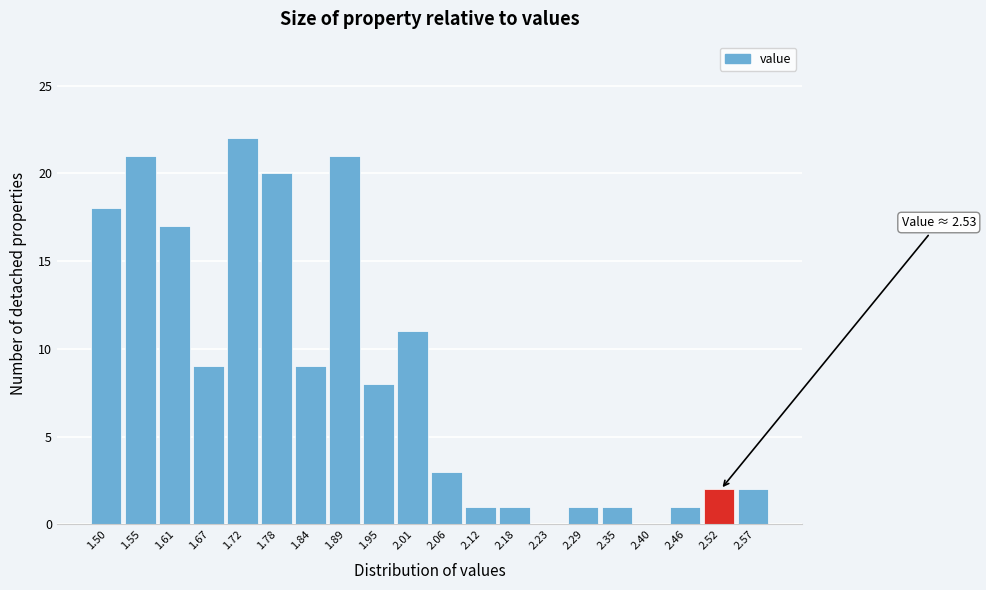

Over which range of the x-axis is the bar tallest?

1.70 to 1.75